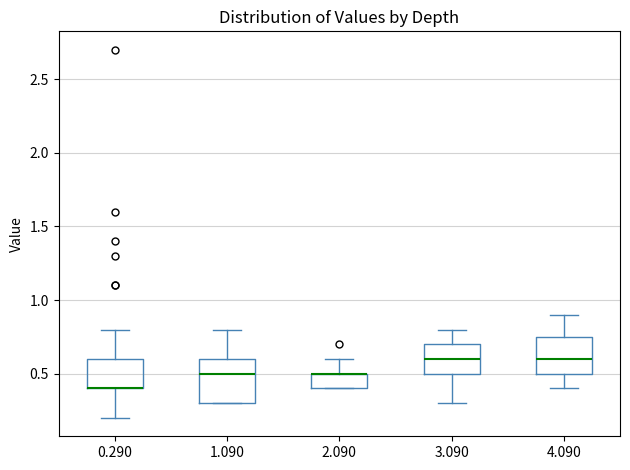

Reading left to right, transcribe this box plot: for each box, give where its median line is, the range the box spans, and where its two whiskers end, as read against the y-axis. The values are not printed on the chart, so give them approximately, as read against the axis.

0.290: median 0.40 (drawn on the box's lower edge), box 0.40 to 0.60, whiskers 0.20 to 0.80
1.090: median 0.50, box 0.30 to 0.60, whiskers 0.30 to 0.80
2.090: median 0.50 (drawn on the box's upper edge), box 0.40 to 0.50, whiskers 0.40 to 0.60
3.090: median 0.60, box 0.50 to 0.70, whiskers 0.30 to 0.80
4.090: median 0.60, box 0.50 to 0.75, whiskers 0.40 to 0.90